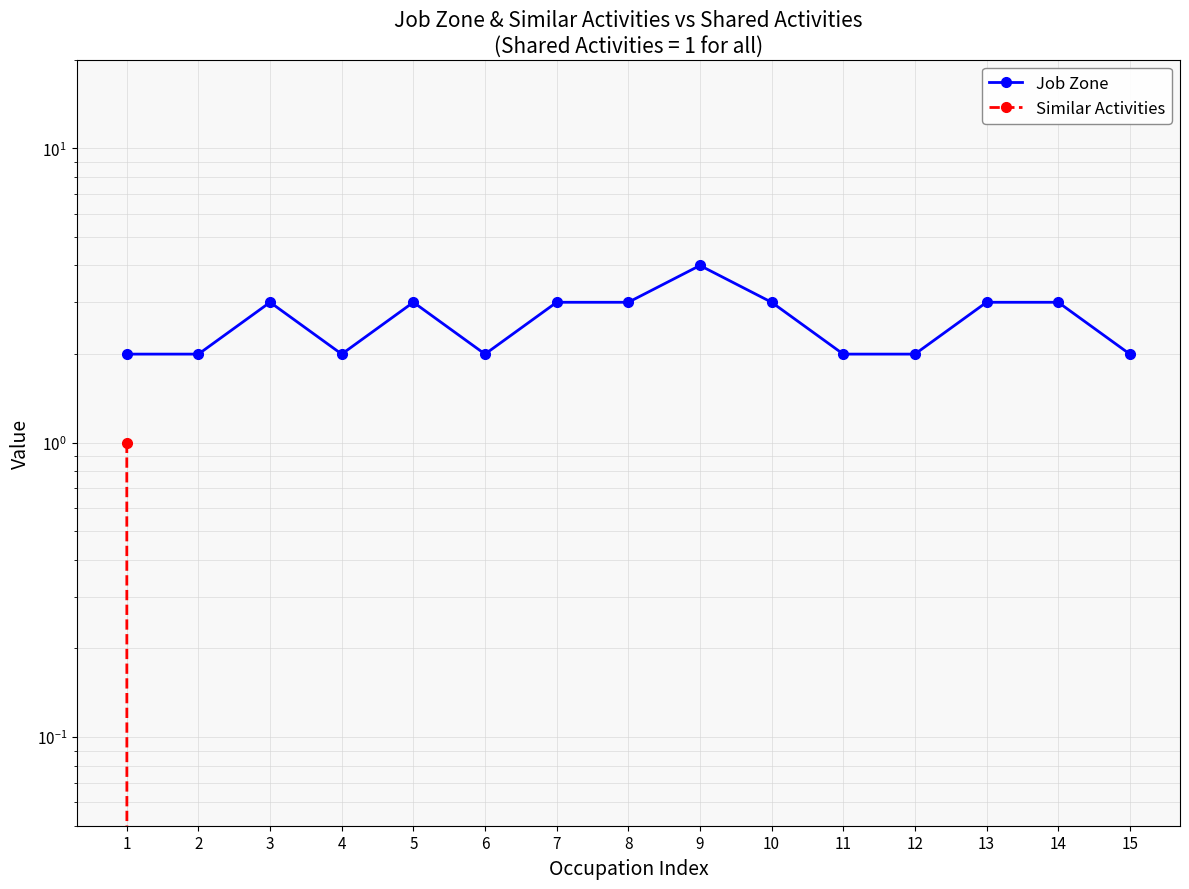

True or false: Job Zone and Similar Activities intersect in this chart.

False